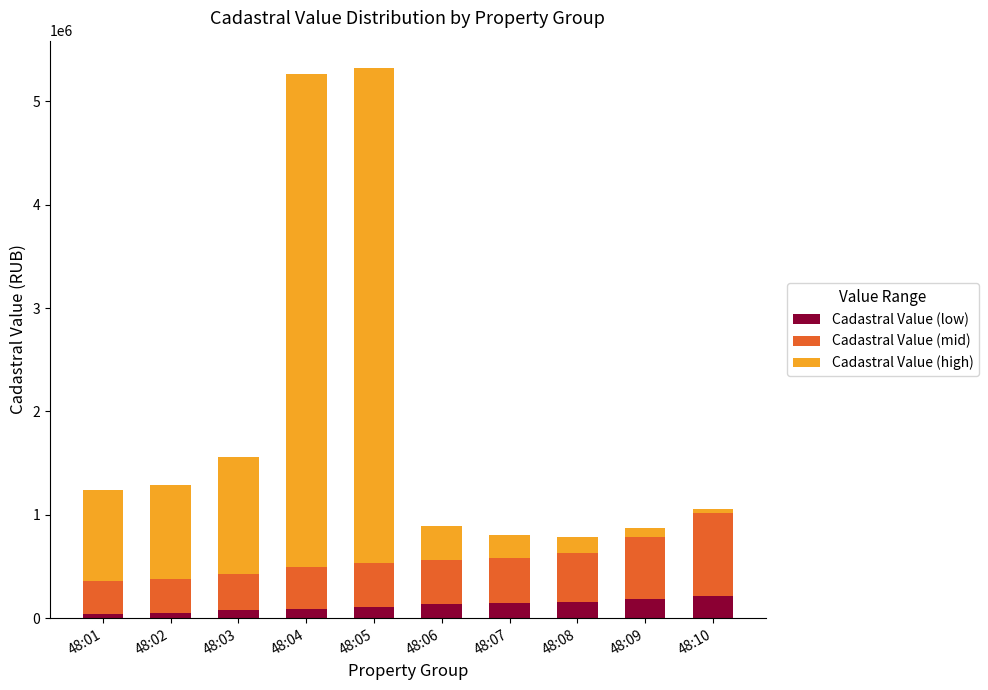

What is the average value of the Cadastral Value (low) series?

121376.2